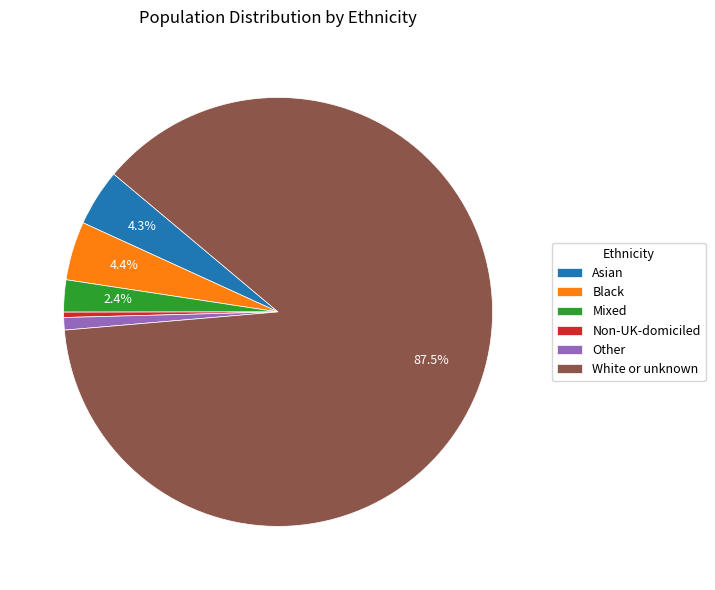

Is Asian the majority of the pie?

No